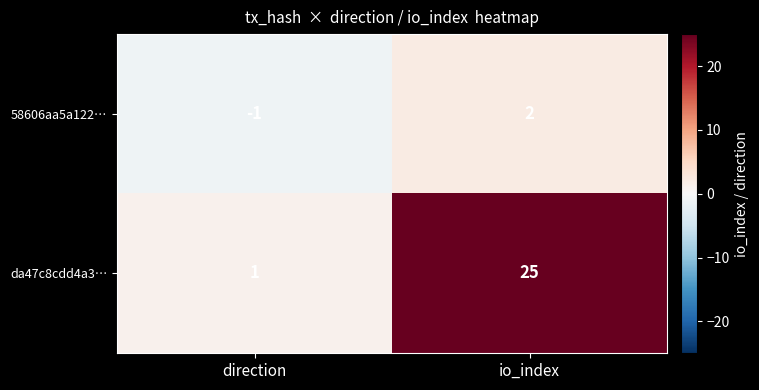

Where is 58606aa5a122… nearest to the value 0?

direction